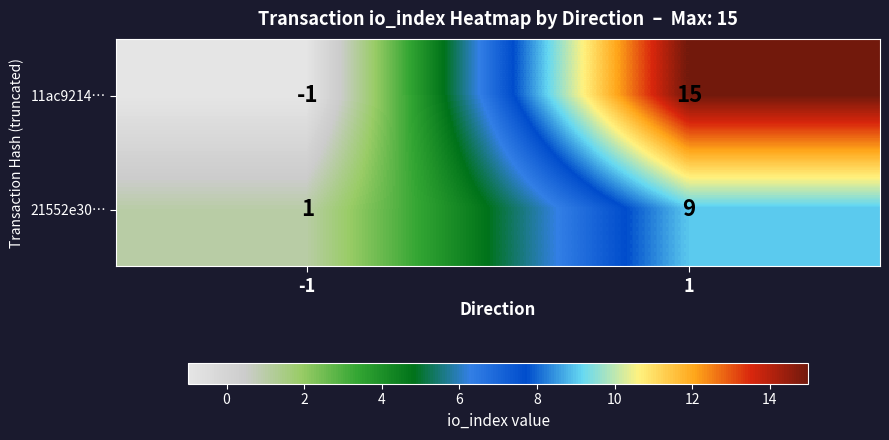

What is the difference between the maximum and minimum values in the 21552e30… series?

8